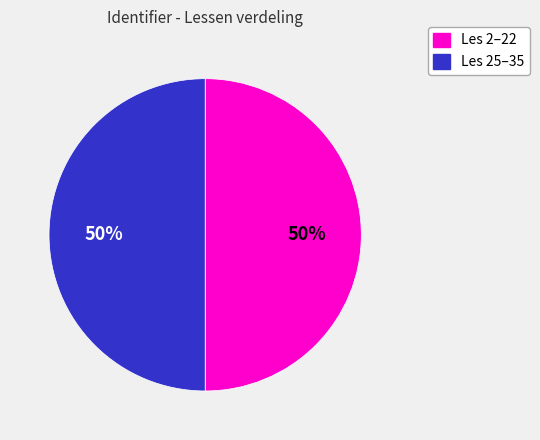

To the nearest percent, what is the average slice percentage?

50%